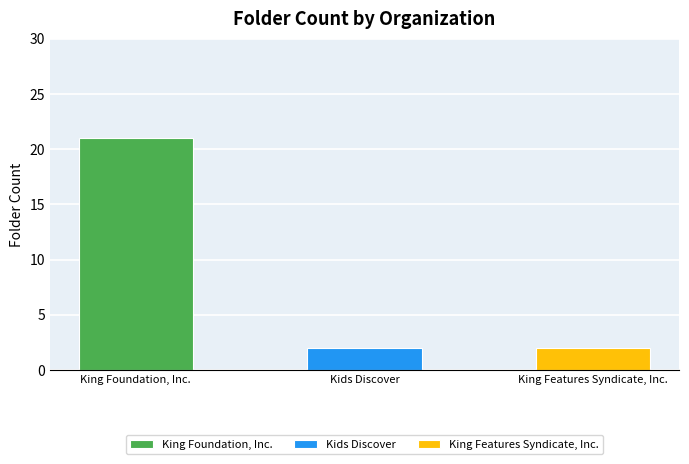

What is the sum of all values?

25